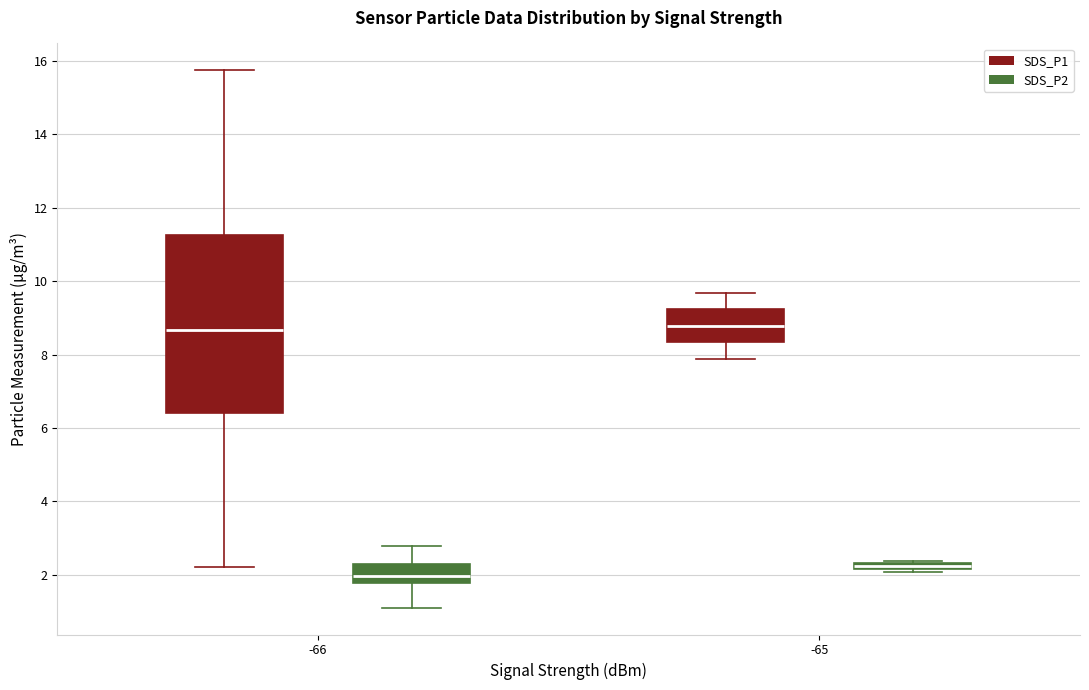

Comparing the boxes themselves (not the whiskers), which one is the tallest?

-66 (SDS_P1)